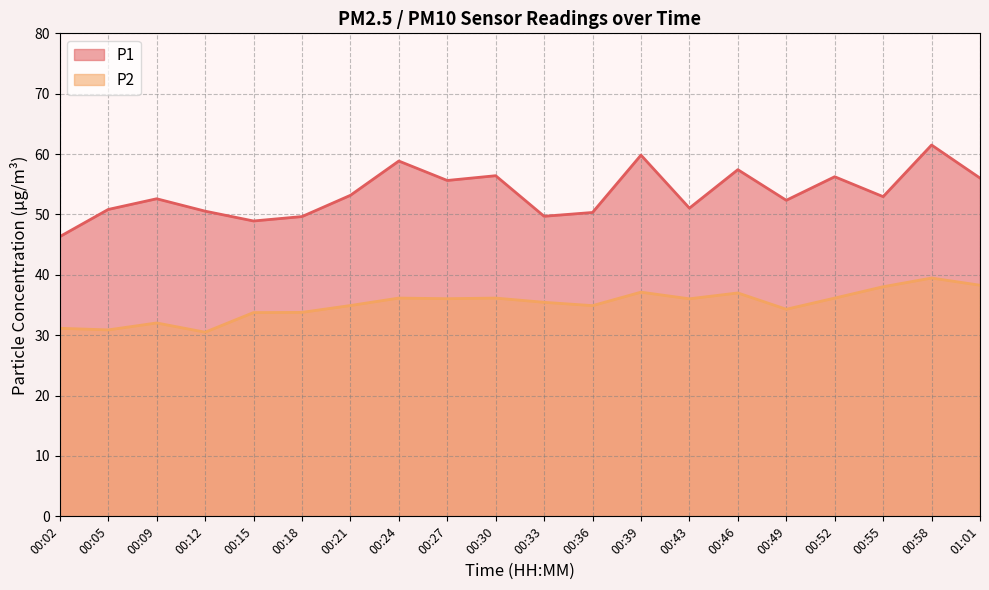

What is the maximum value for P2?

39.5